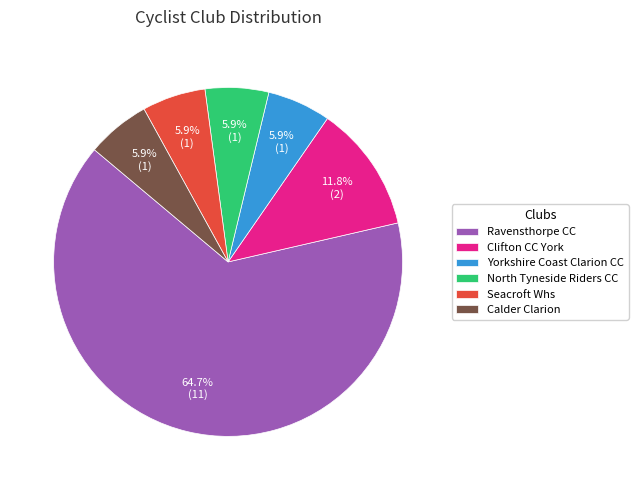

Does Ravensthorpe CC account for over 50% of the chart?

Yes